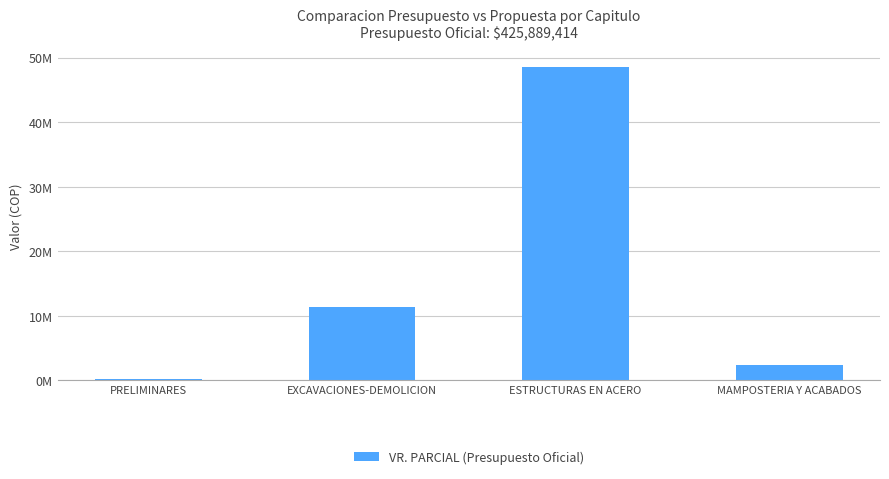

What is the value of the 2nd bar from the left?

11350430.7